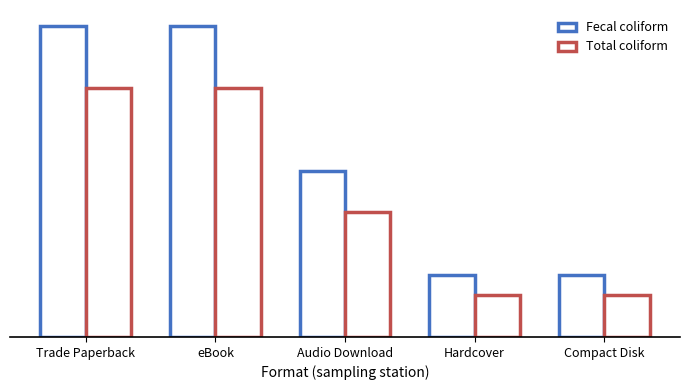

Does the chart contain stacked bars?

No